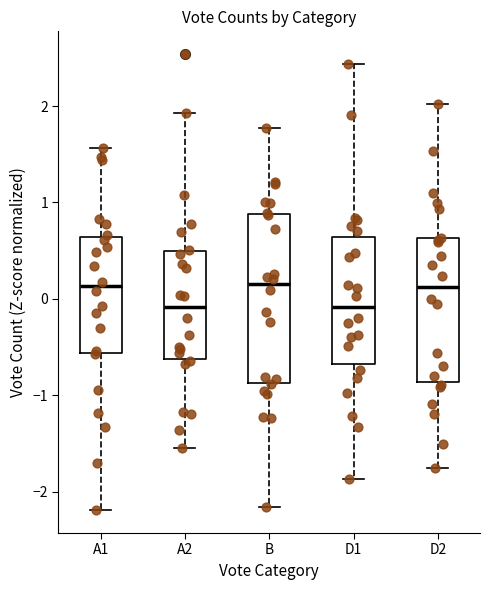

Where does the median line of the box for A2 sit on the y-axis? The values are not printed on the chart, so give them approximately, as read against the axis.

-0.1